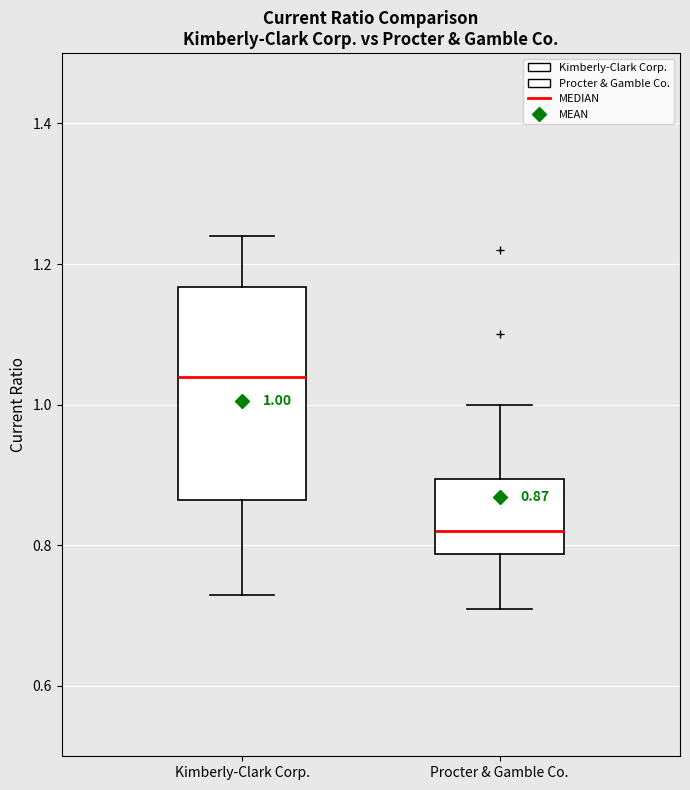

Which box is the tallest, from its lower edge to its upper edge?

Kimberly-Clark Corp.